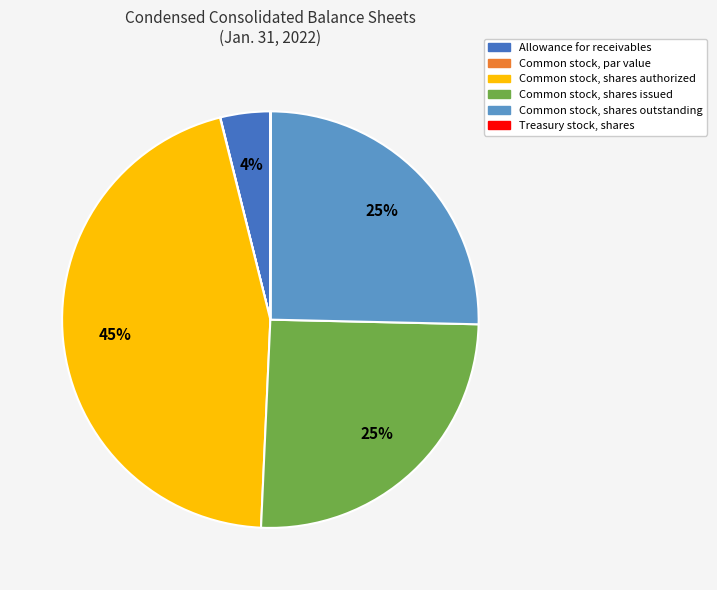

Combined, do Common stock, shares issued and Common stock, shares outstanding account for over 50%?

Yes